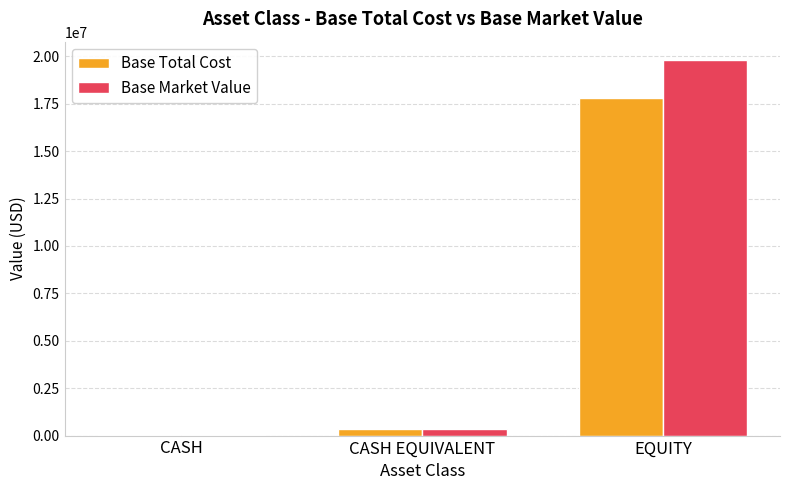

The value of Base Market Value at CASH EQUIVALENT is 327935.7. True or false?

True